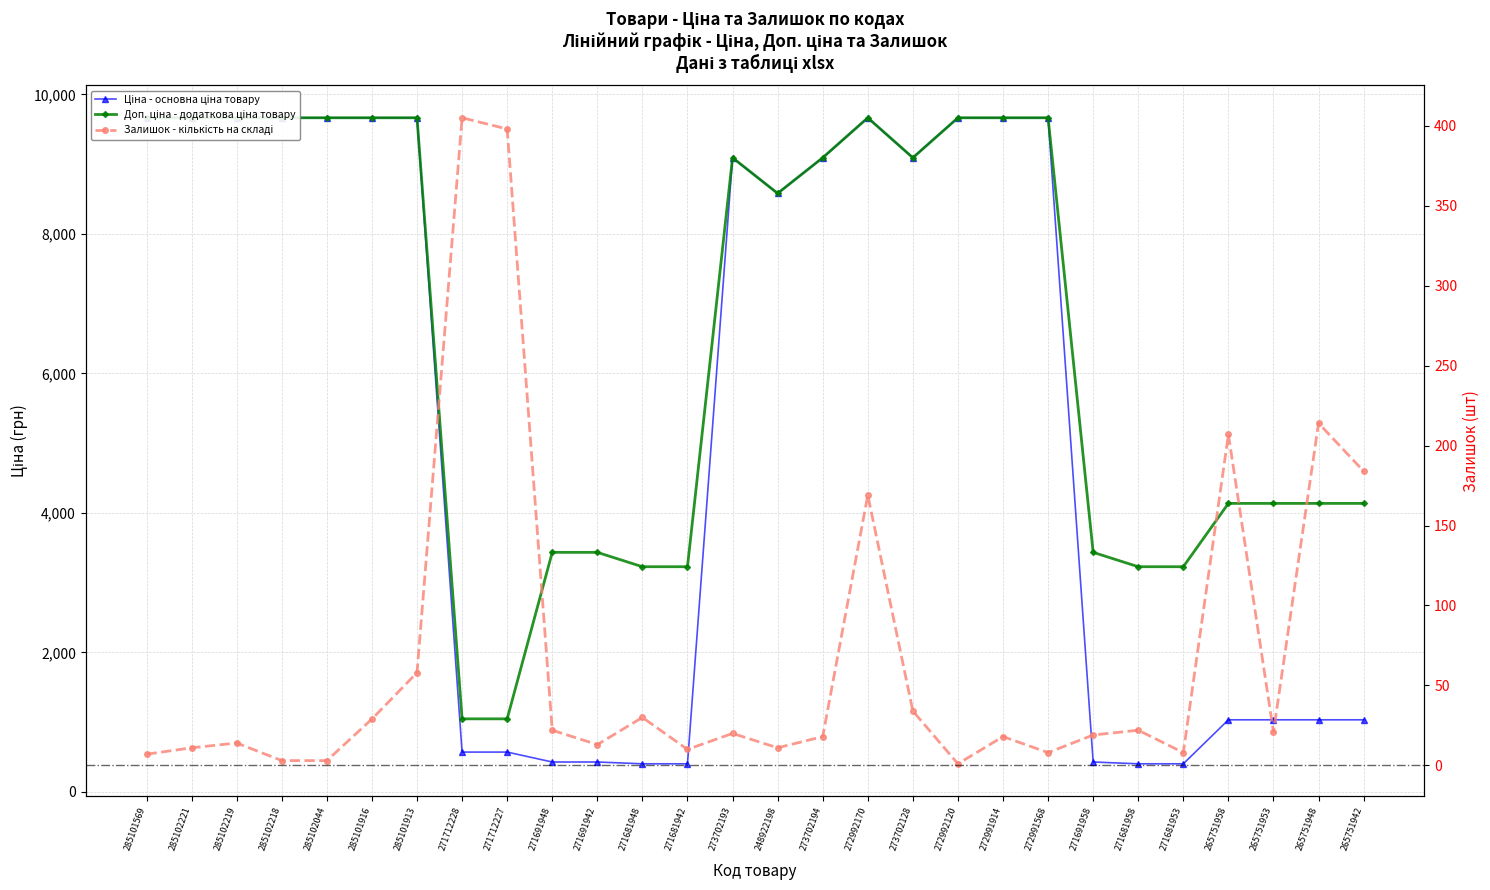

Which series changed the most between 272991568 and 265751953?

Ціна